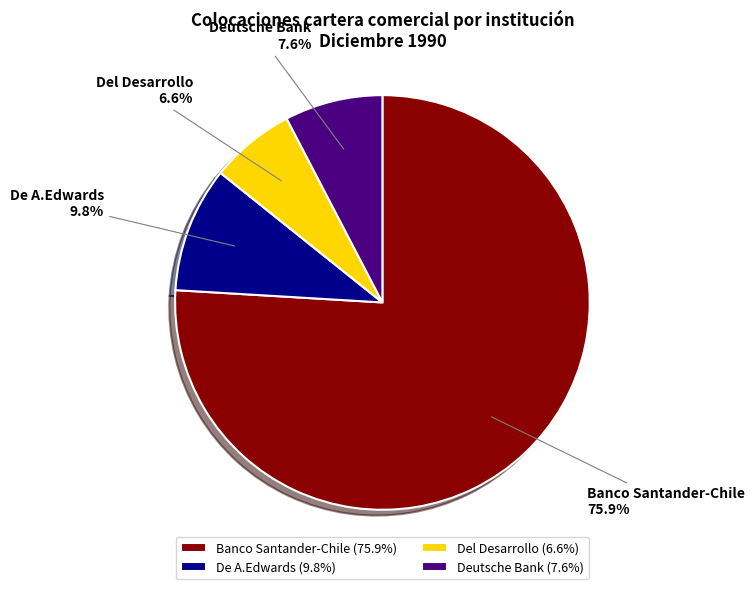

To the nearest percent, what is the average slice percentage?

25%